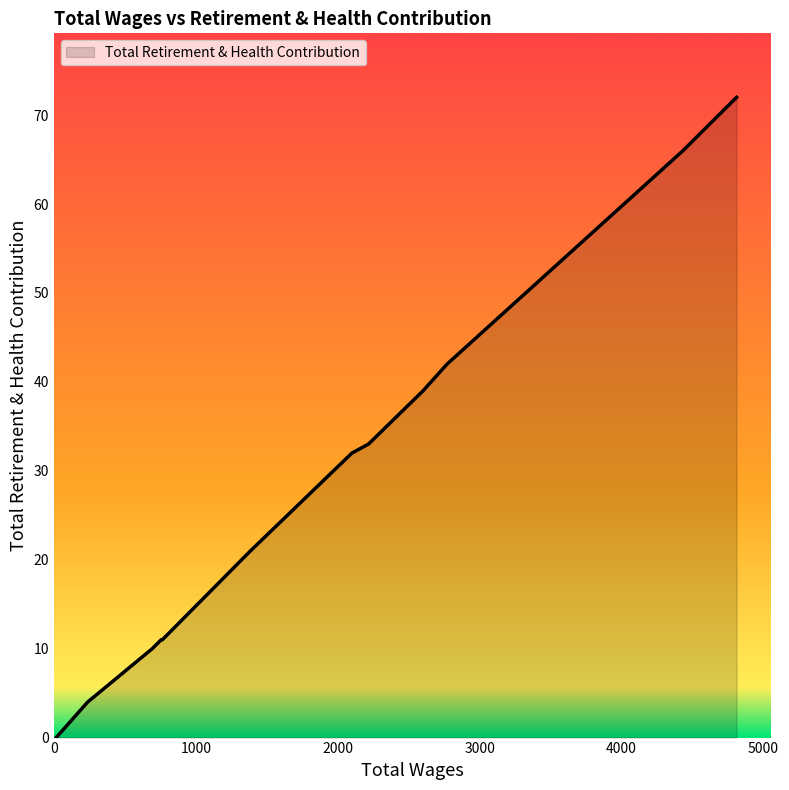

Is it true that the value at 4810.0 is 72?

True